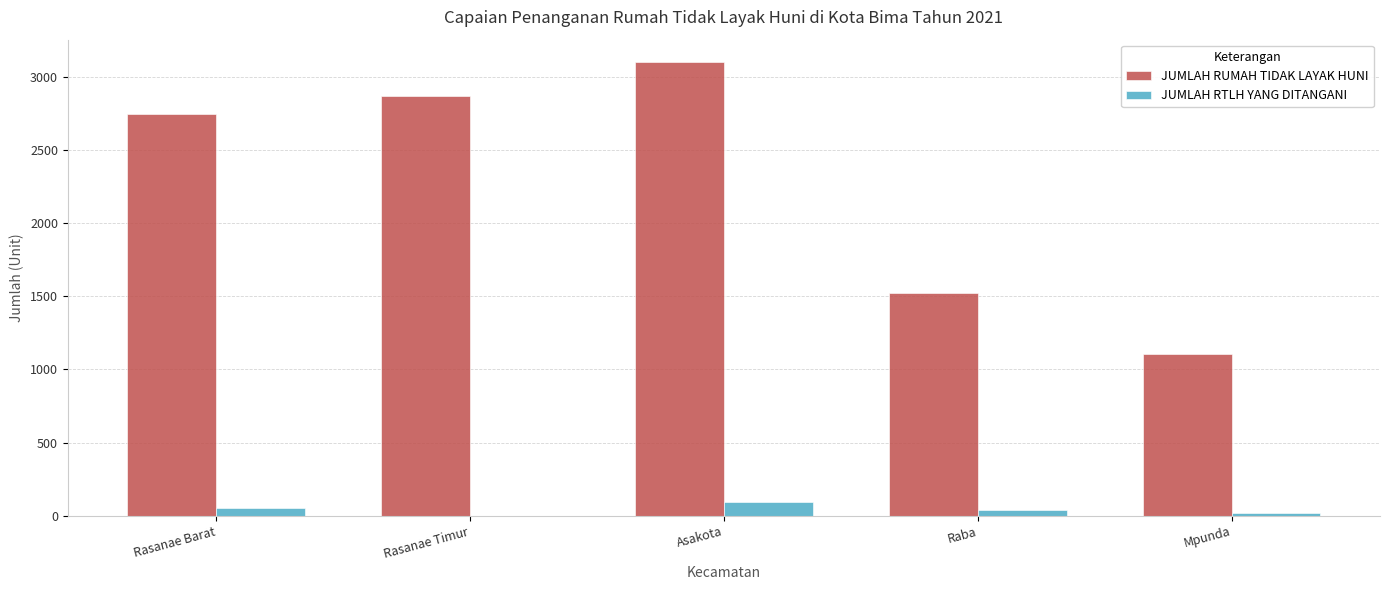

At which category is the sum across all series the highest?

Asakota